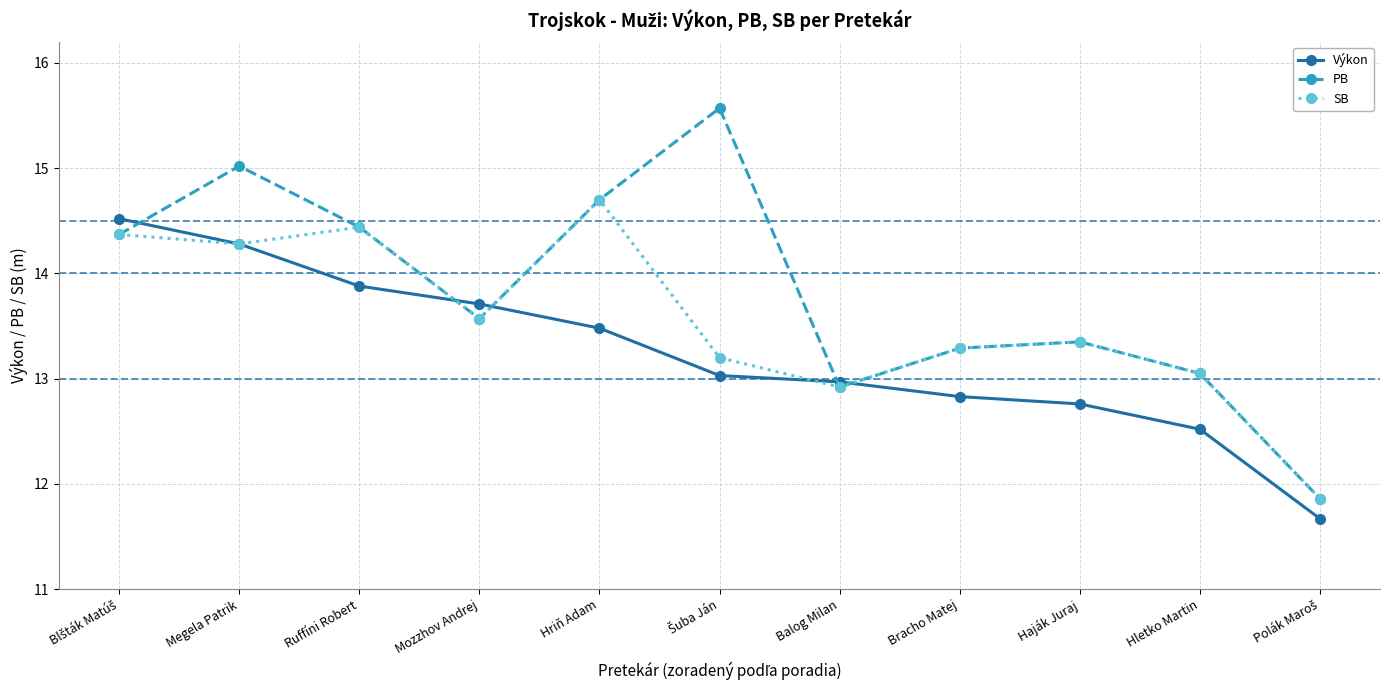

The Výkon series shows 13.0 at Balog Milan. True or false?

True